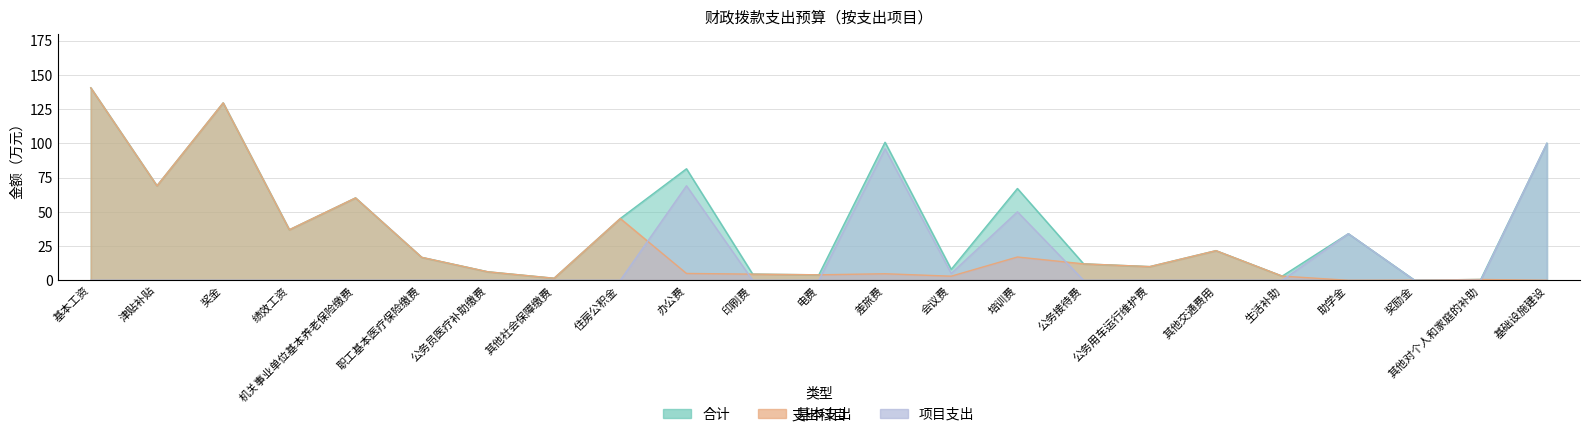

Is it true that 项目支出 equals 50.0 at 培训费?

True